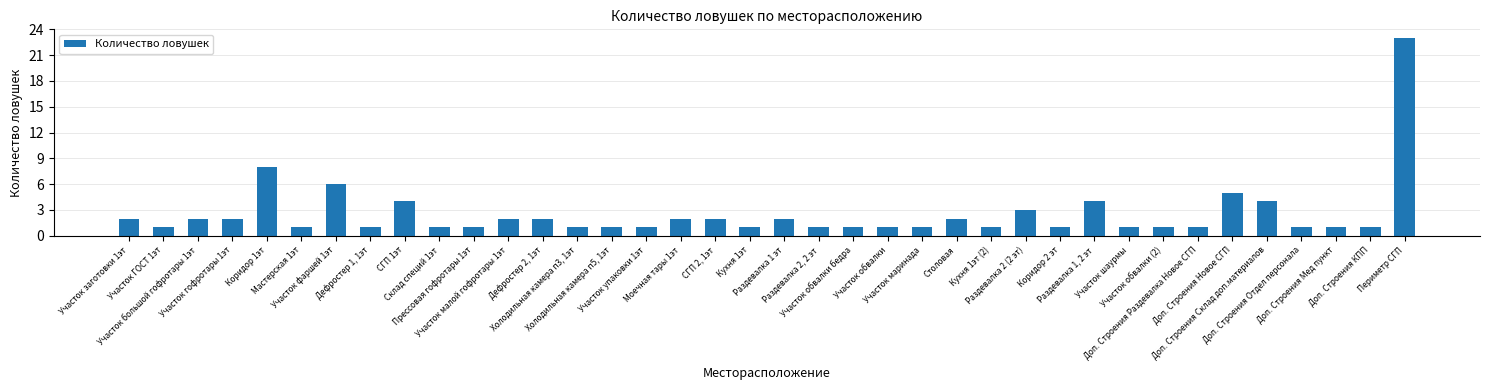

At which label is the value closest to 12?

Коридор 1эт